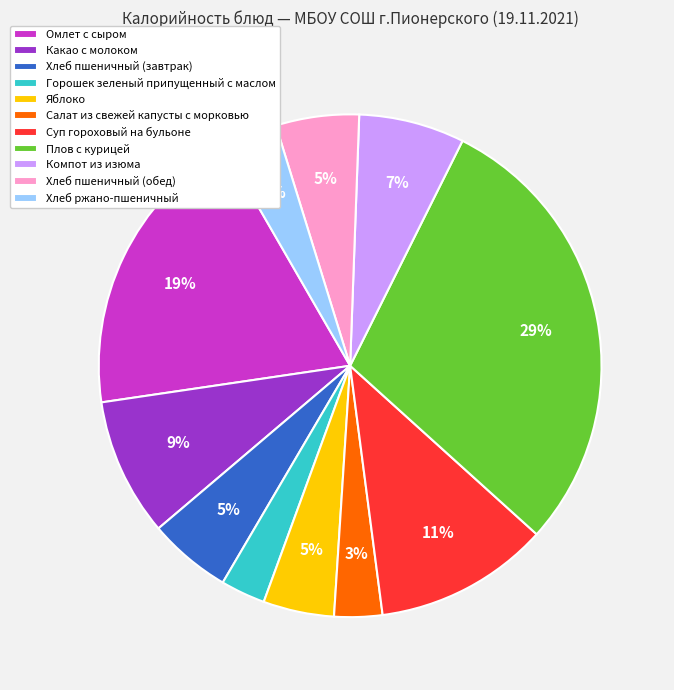

To the nearest percent, what portion does Компот из изюма represent?

7%